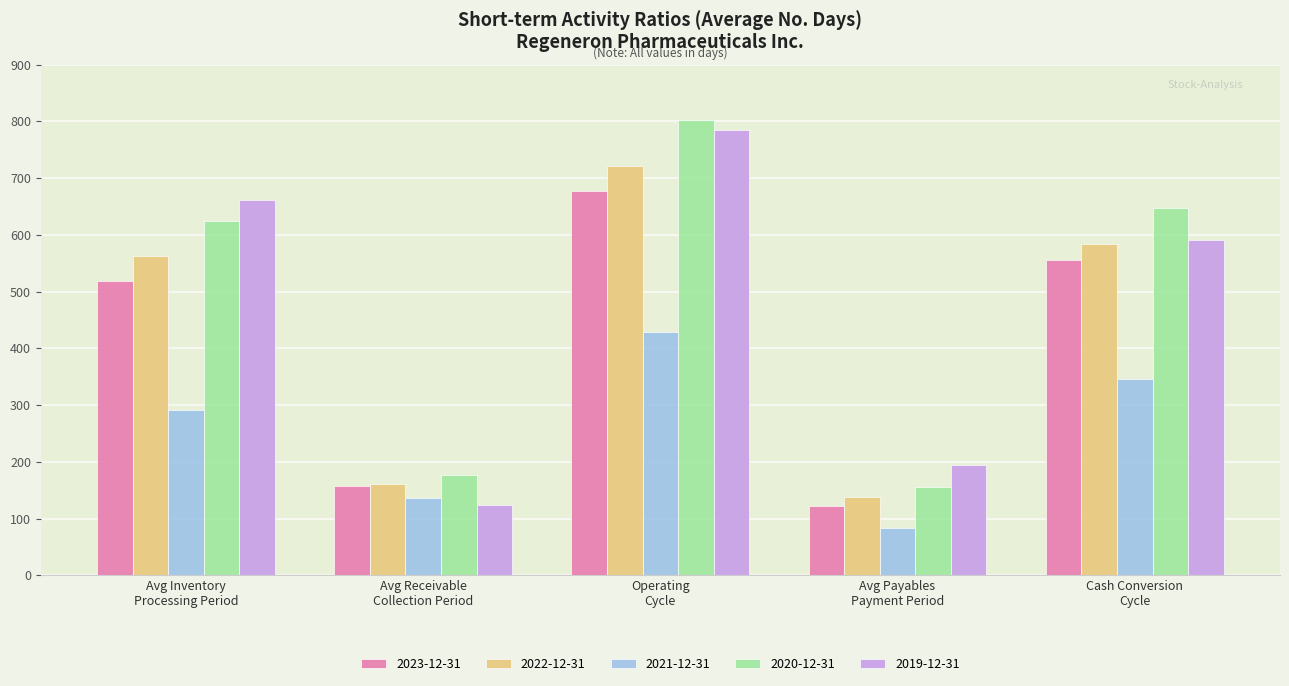

What is the difference between the second highest and minimum values in the 2022-12-31 series?

446